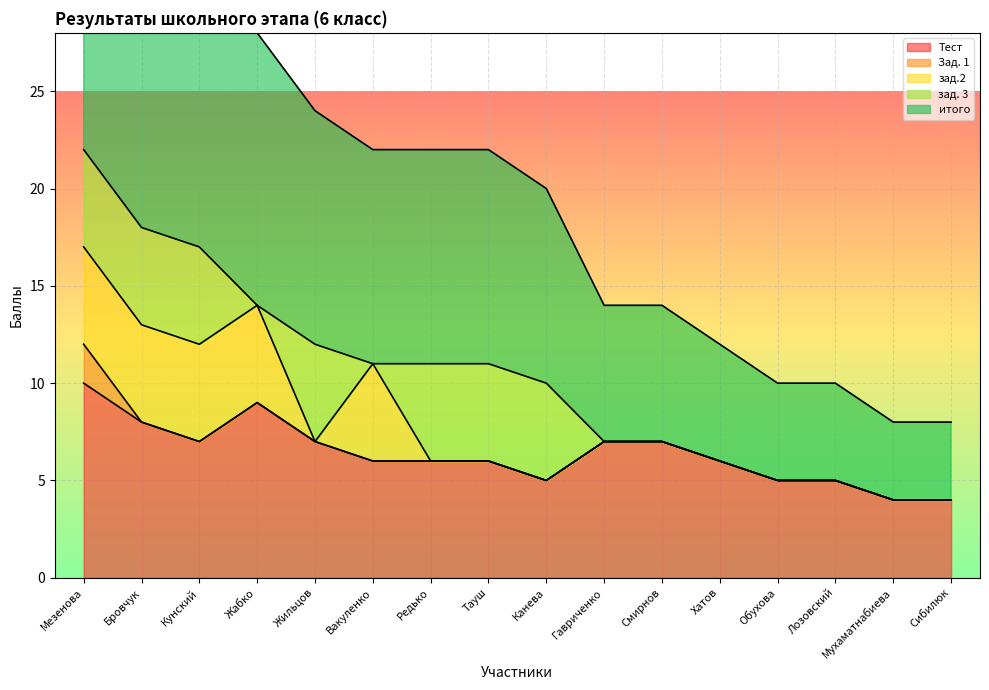

Which series has the largest total across all categories?

итого